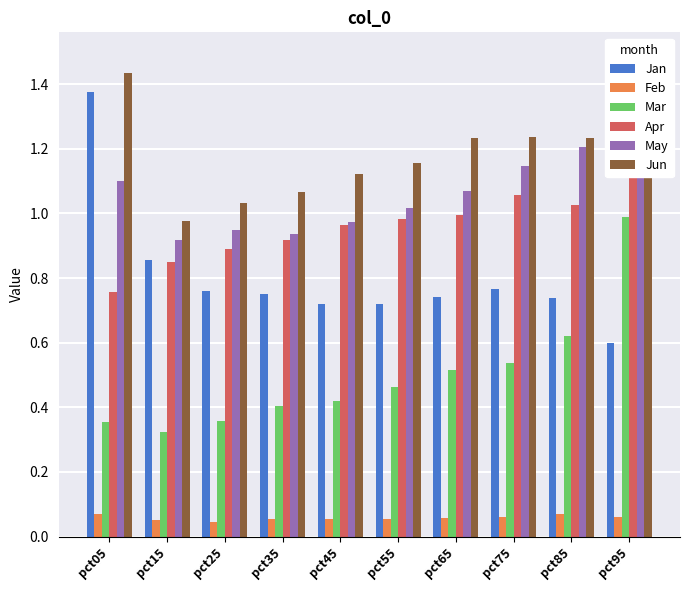

Where is Apr nearest to the value 0?

pct05